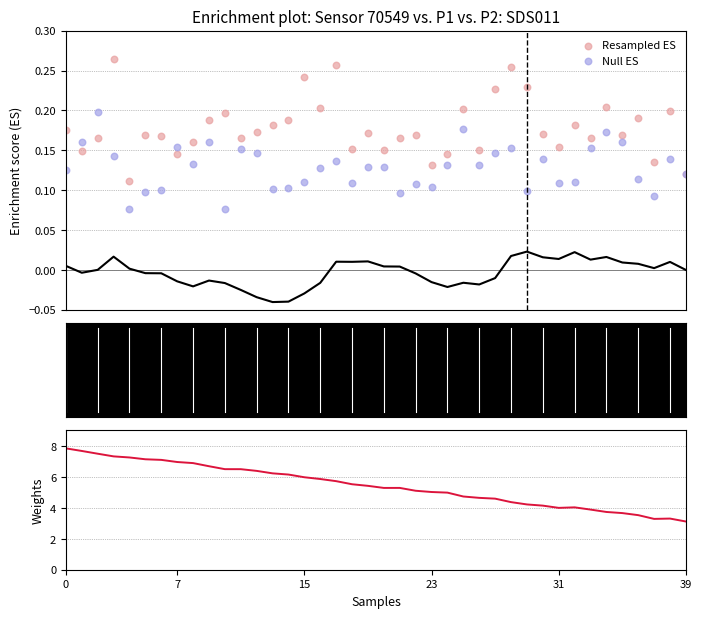

What is the total value across all series at 29?

4.6